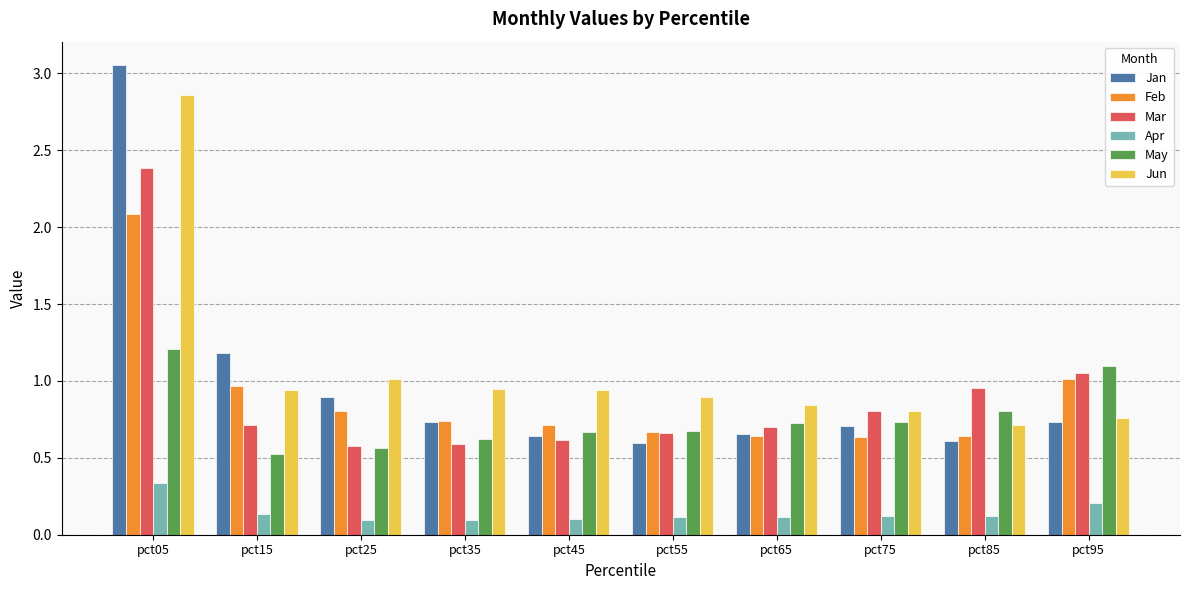

What is the difference between the second highest and minimum values in the Feb series?

0.4